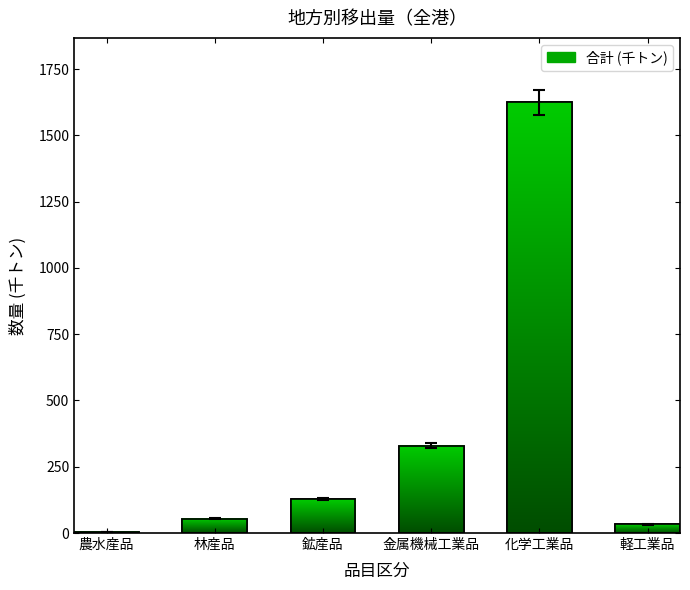

The chart shows a value of 32.4 at 軽工業品. True or false?

True